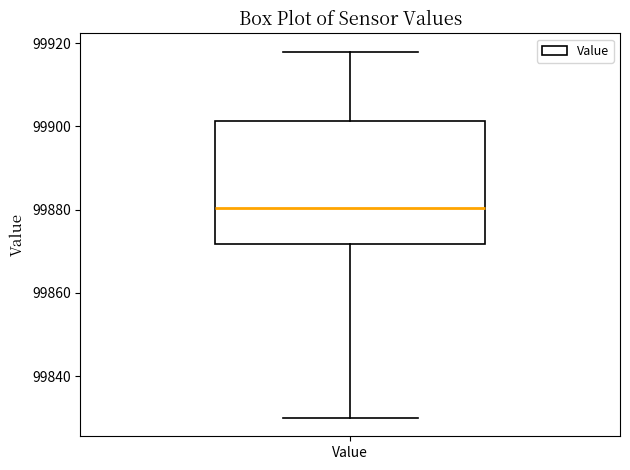

Transcribe this box plot: give where the median line is, the range the box spans, and where the two whiskers end, as read against the y-axis. The values are not printed on the chart, so give them approximately, as read against the axis.

median 99880, box 99872 to 99902, whiskers 99830 to 99918